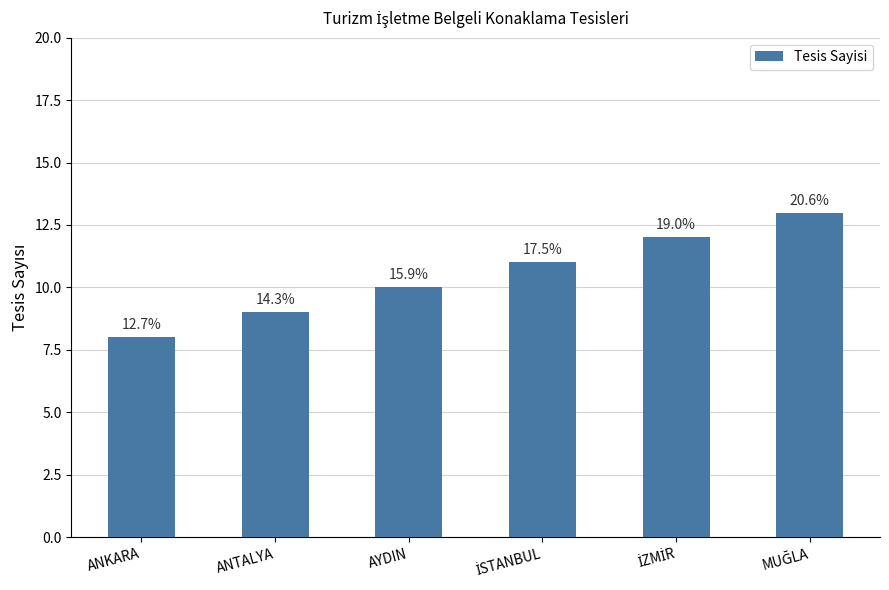

How many bars are there in total?

6